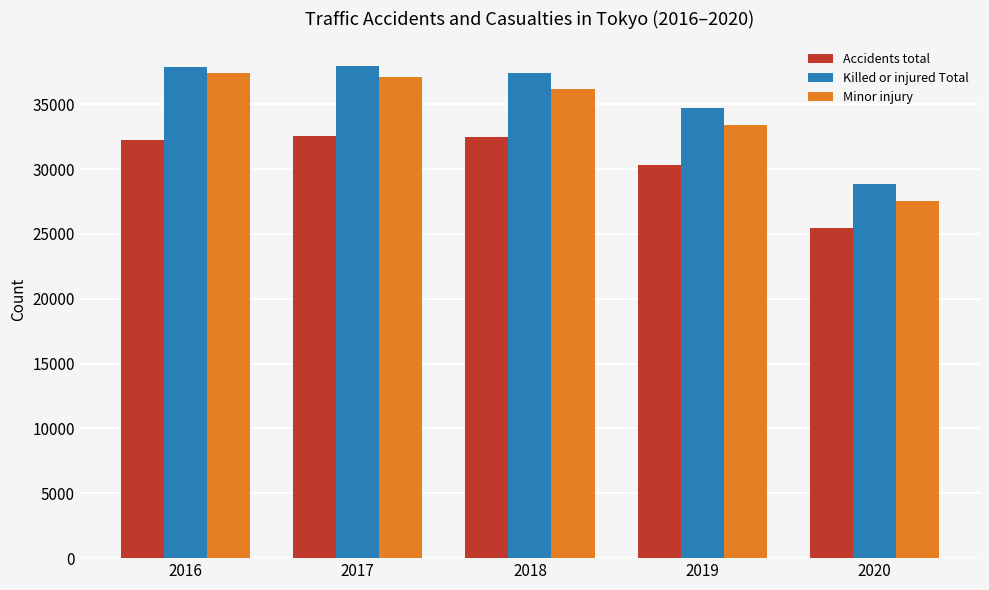

The Accidents total series shows 32449 at 2018. True or false?

True